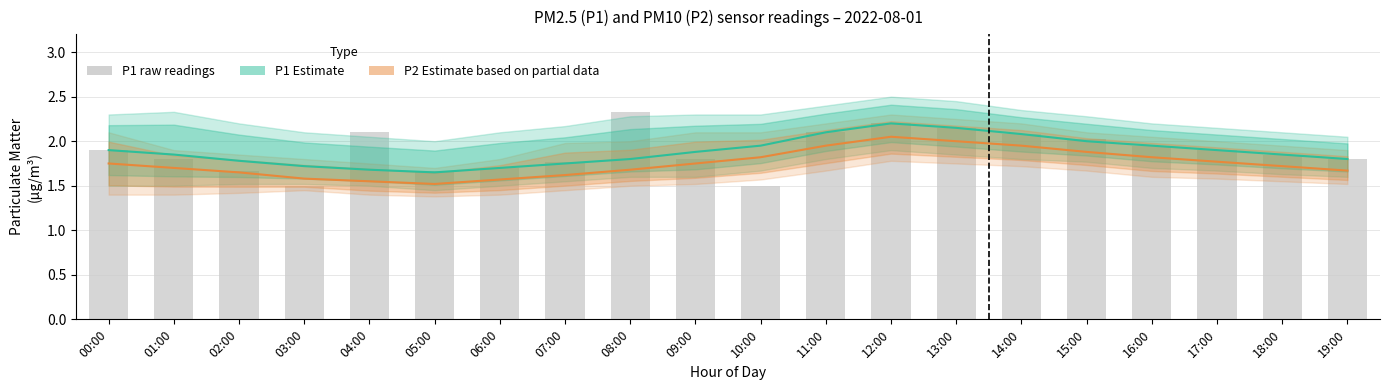

What is the label of the 11th bar from the right?

09:00